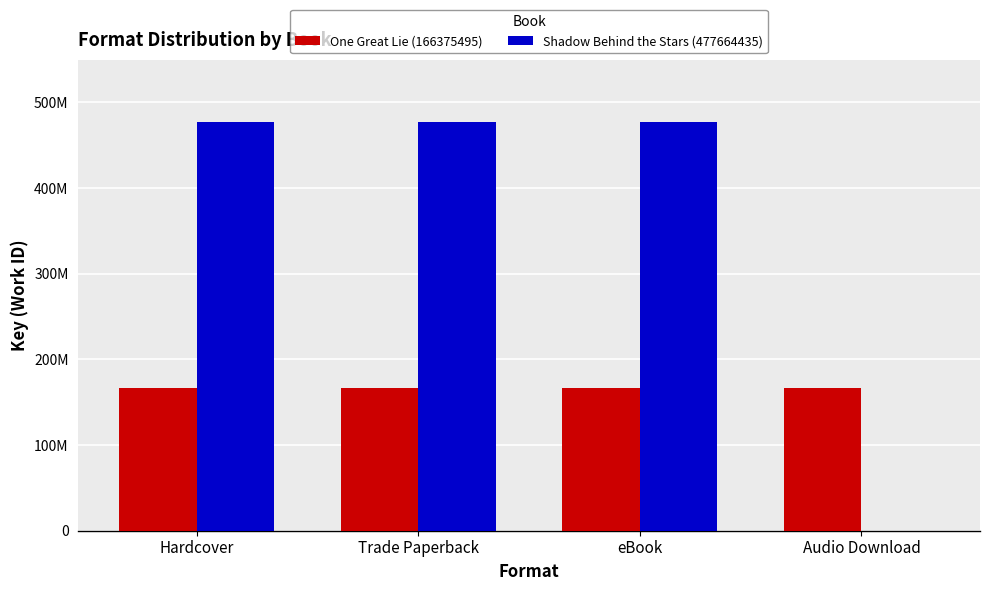

Are the bars horizontal?

No